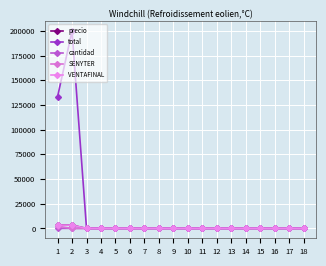

Reading left to right, transcribe all the data shown in this chart.

precio: 3330	3330	0	0	0	0	0	0	0	0	0	0	0	0	0	0	0	0
total: 133200	199800	0	0	0	0	0	0	0	0	0	0	0	0	0	0	0	0
cantidad: 40	60	0	0	0	0	0	0	0	0	0	0	0	0	0	0	0	0
SENYTER: 2220	0	0	0	0	0	0	0	0	0	0	0	0	0	0	0	0	0
VENTAFINAL: 3330	3330	0	0	0	0	0	0	0	0	0	0	0	0	0	0	0	0